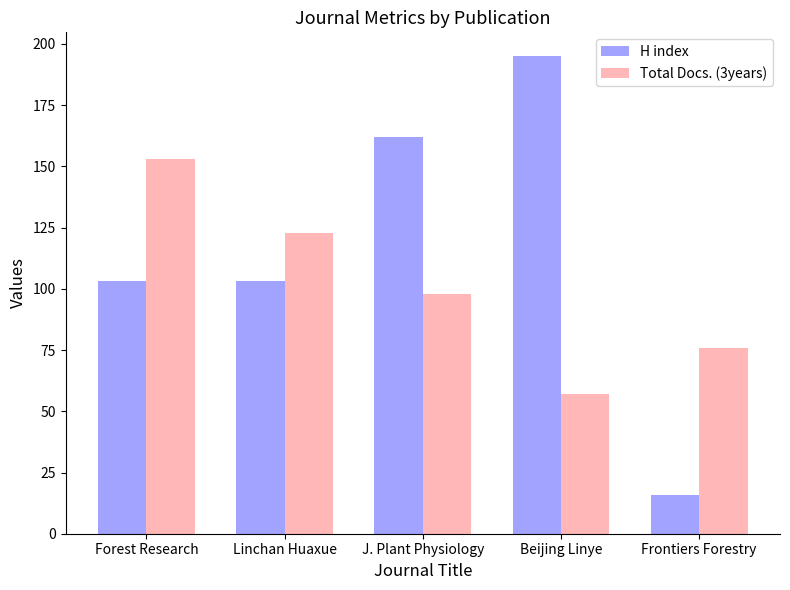

How many distinct data groups are displayed?

2